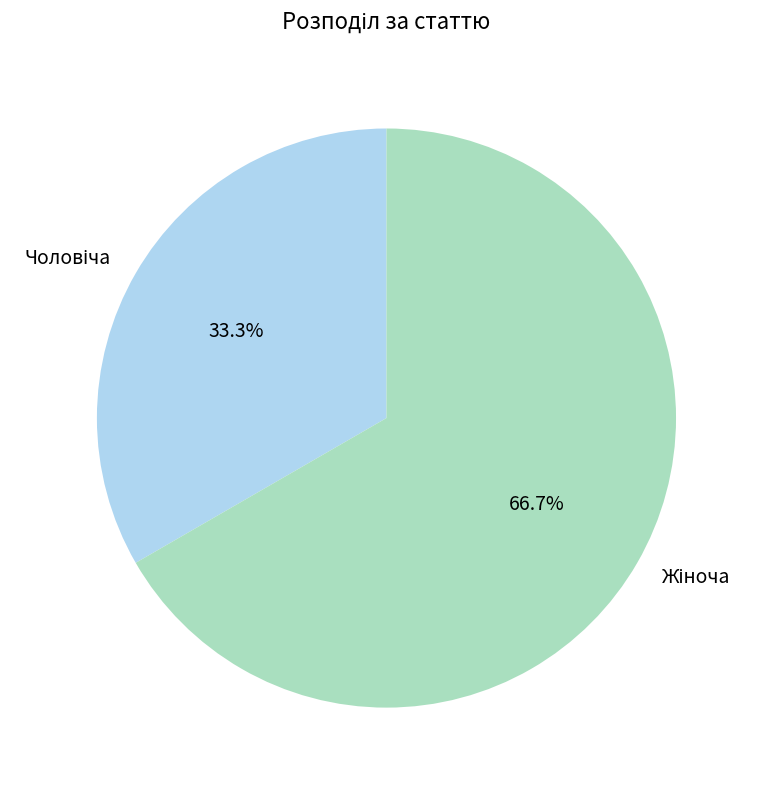

To the nearest percent, what is the average slice percentage?

50%